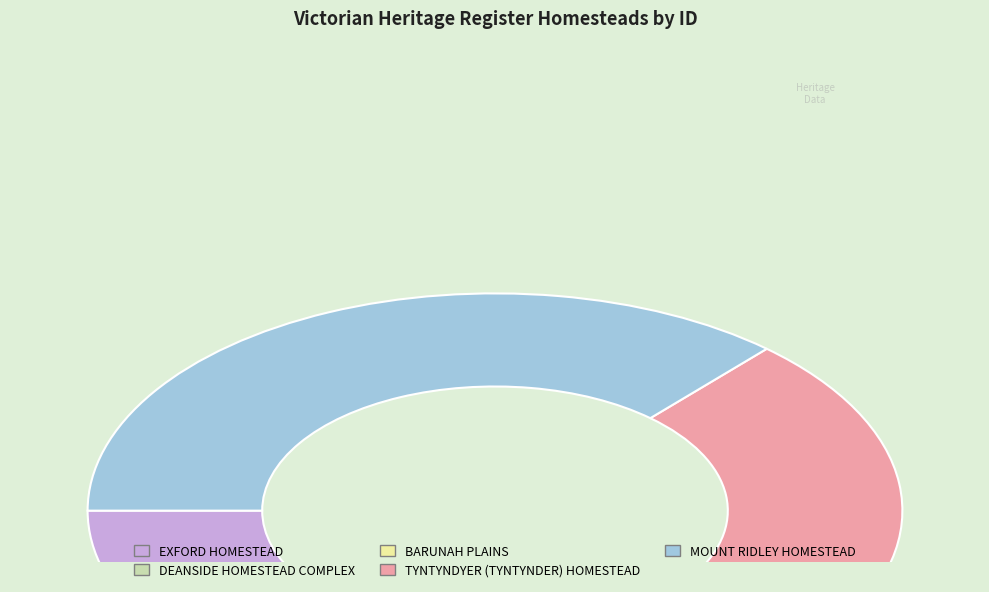

Is DEANSIDE HOMESTEAD COMPLEX the majority of the pie?

No